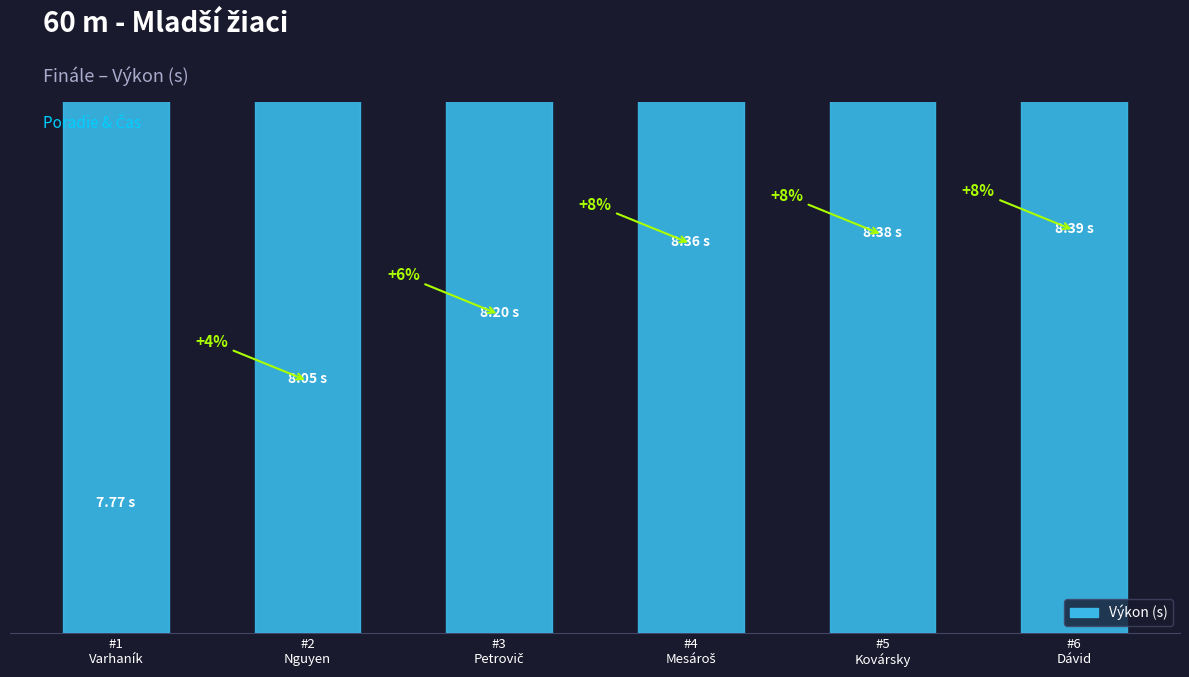

What is the smallest value displayed?

7.8